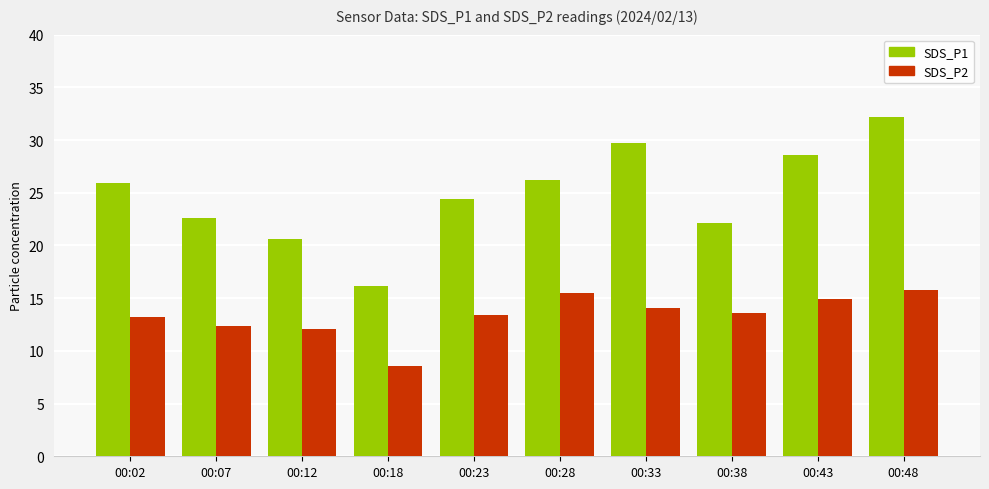

What is the smallest value displayed?

8.6